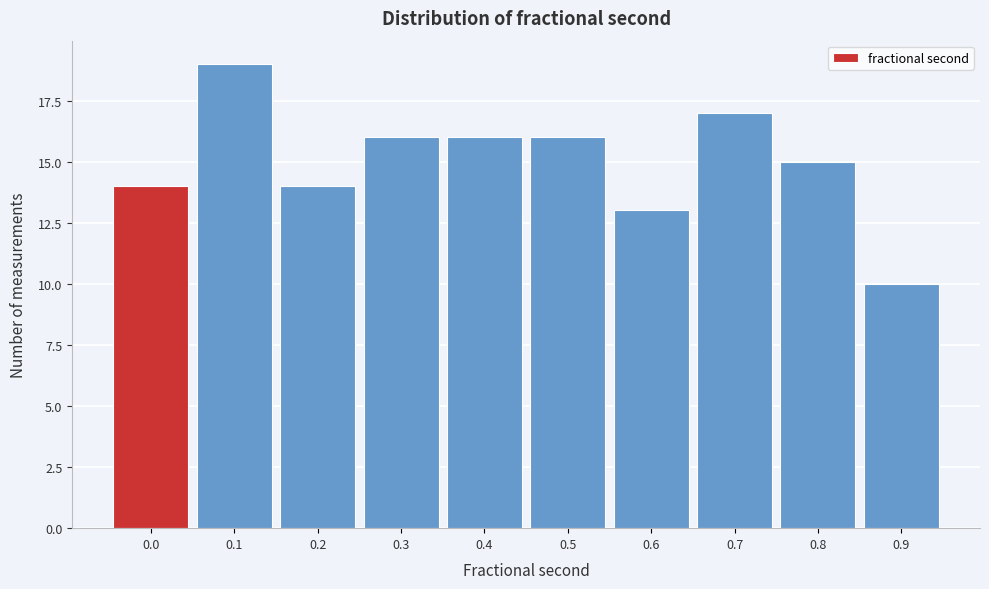

Reading left to right, transcribe all the data shown in this chart.

14	19	14	16	16	16	13	17	15	10